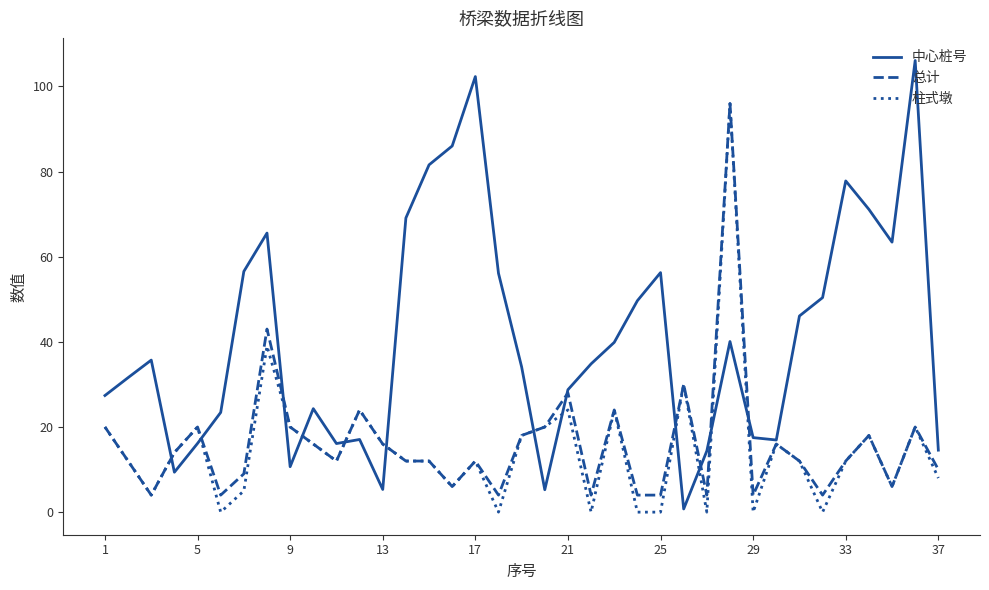

True or false: 总计 has more than 2 points higher than both neighbors.

True